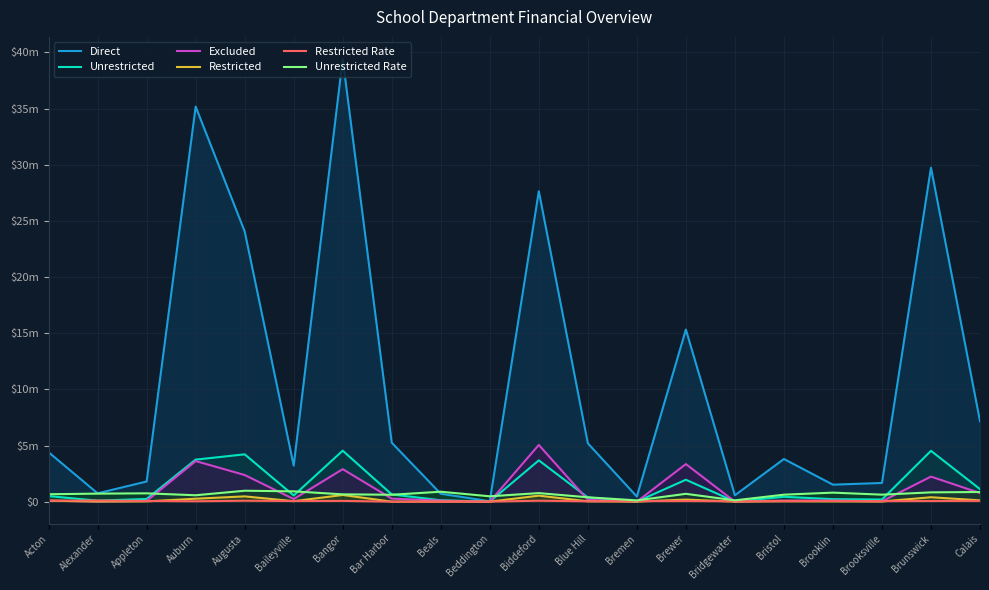

The Restricted Rate series shows 56000.0 at Baileyville. True or false?

True